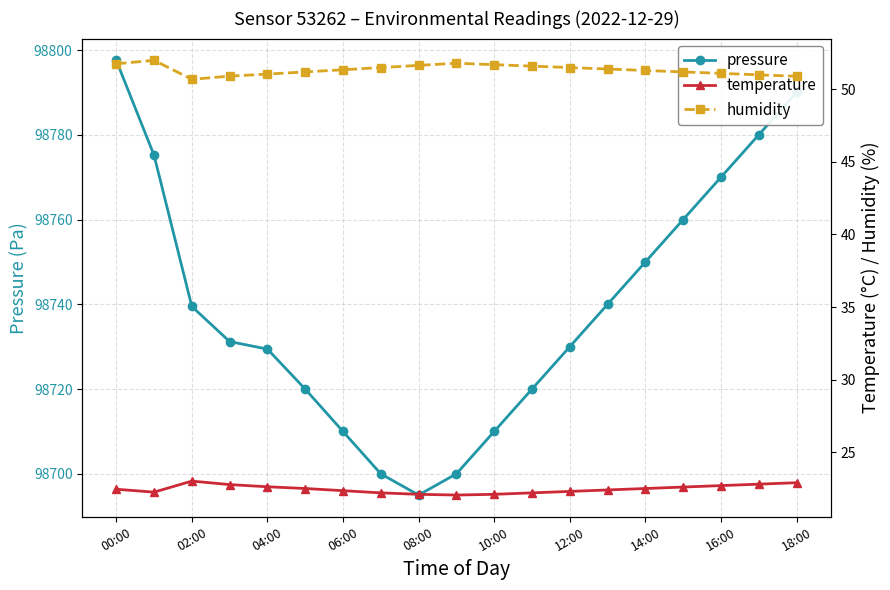

The pressure series shows 98750.0 at 14:00. True or false?

True